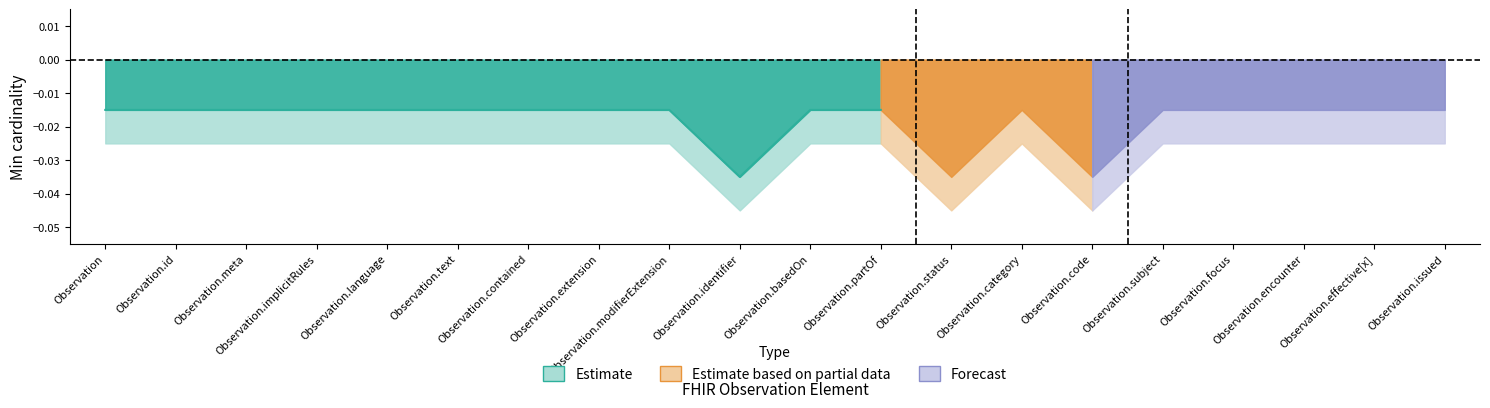

True or false: Estimate based on partial data and Forecast intersect in this chart.

False